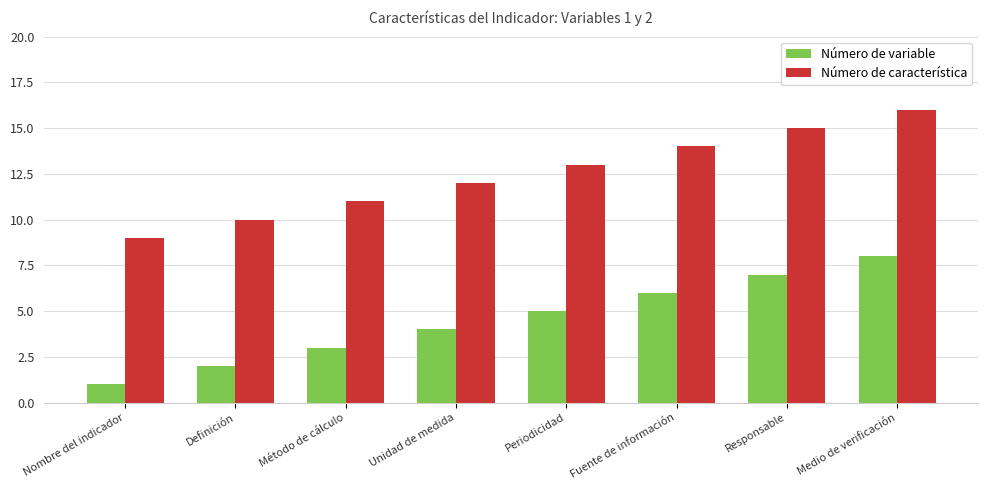

How many Número de variable values are between 3 and 7?

5